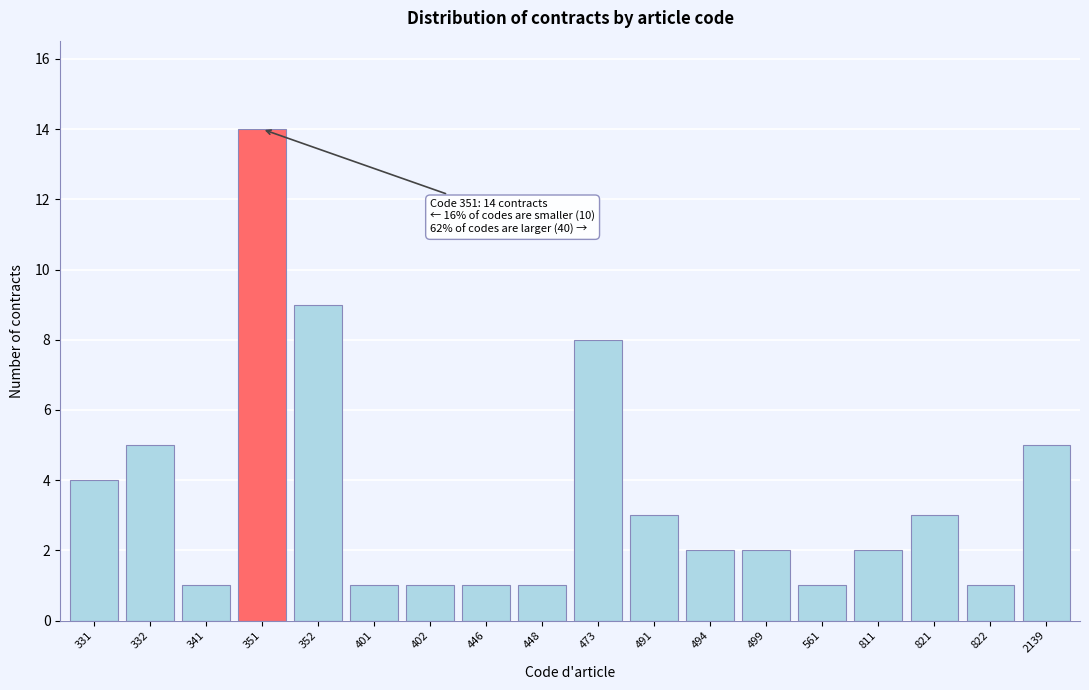

Reading left to right, what are all the values shown in this chart?

331=4	332=5	341=1	351=14	352=9	401=1	402=1	446=1	448=1	473=8	491=3	494=2	499=2	561=1	811=2	821=3	822=1	2139=5